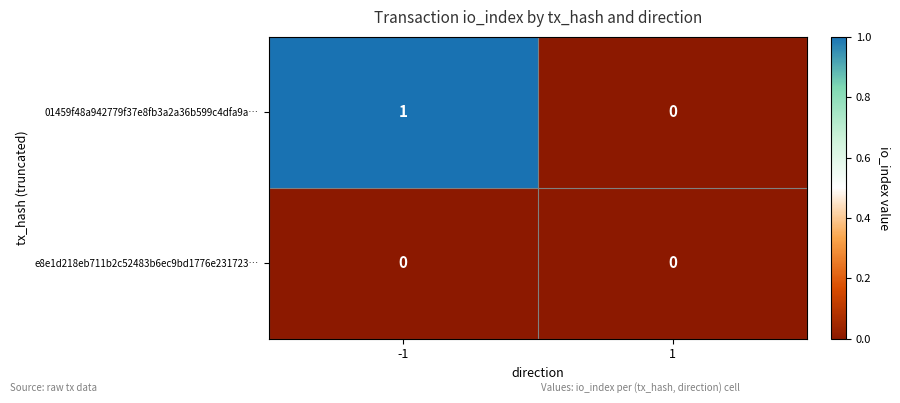

Count the number of data series in this chart.

2